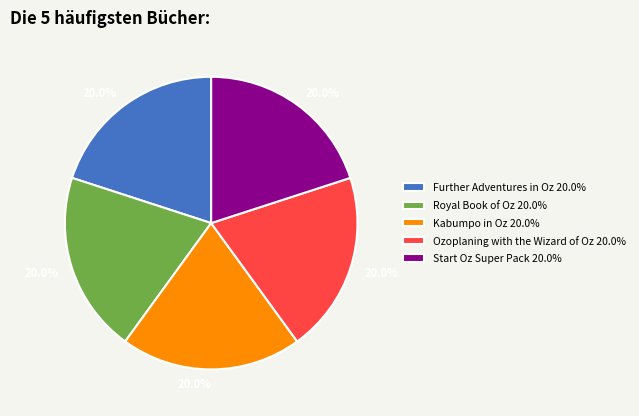

What is the ratio of the value at Start Oz Super Pack to the value at Kabumpo in Oz?

1.0